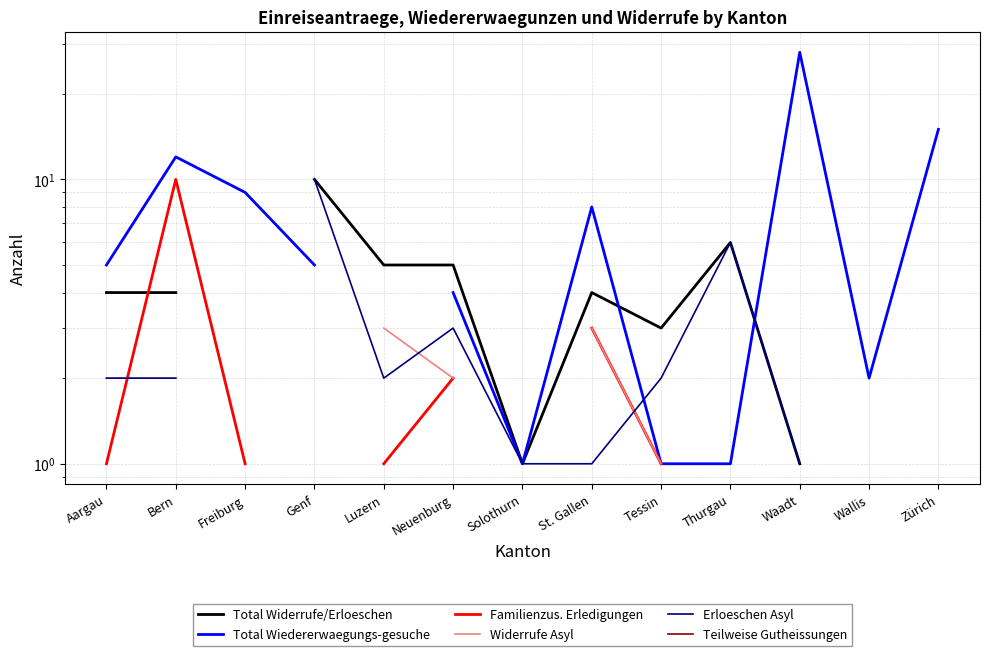

At how many categories does at least one series exceed 14?

2